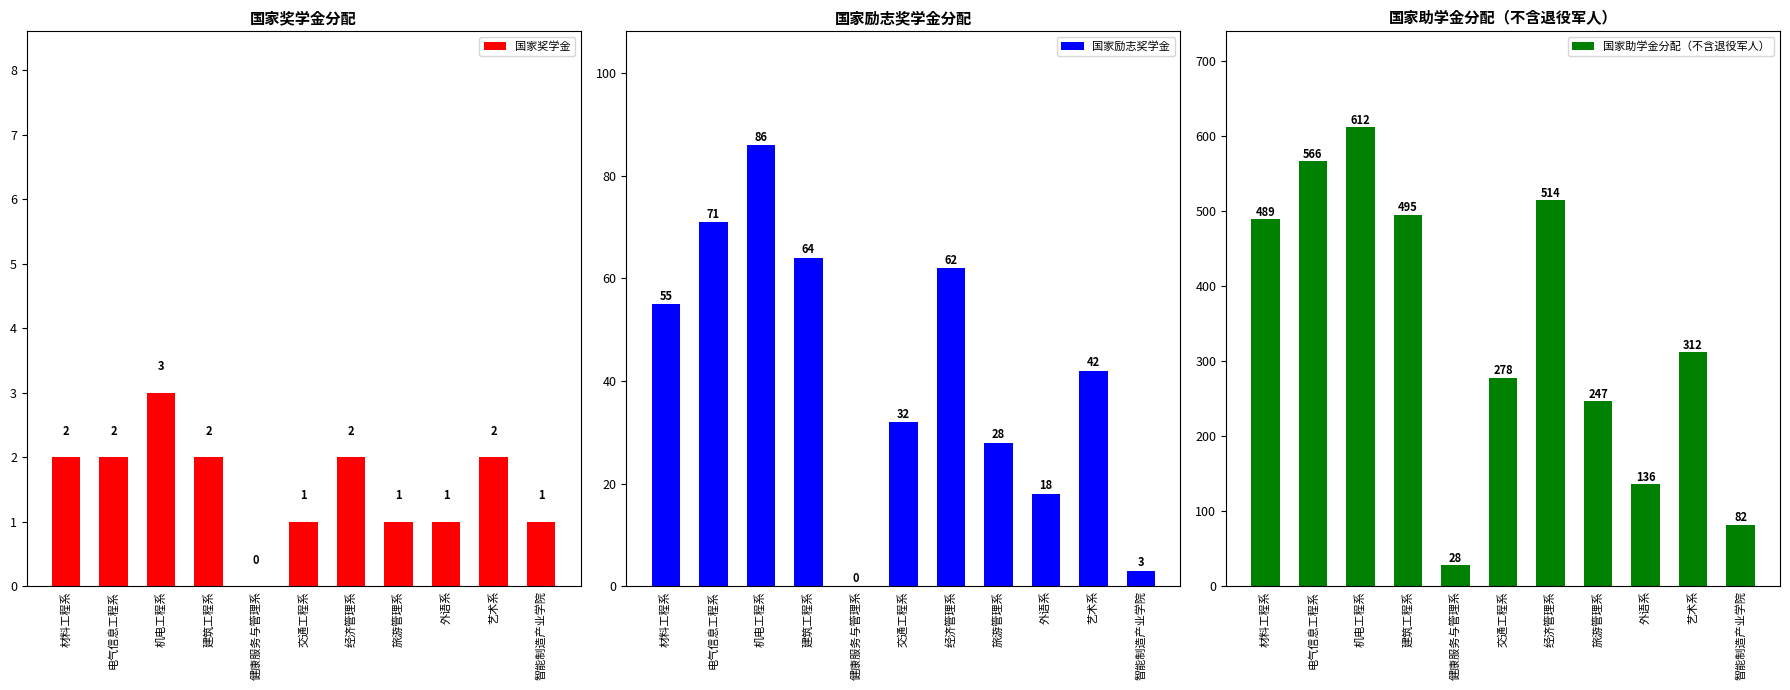

Is the value of 国家助学金分配（不含退役军人） at 电气信息工程系 greater than the value of 国家励志奖学金 at 材料工程系?

Yes